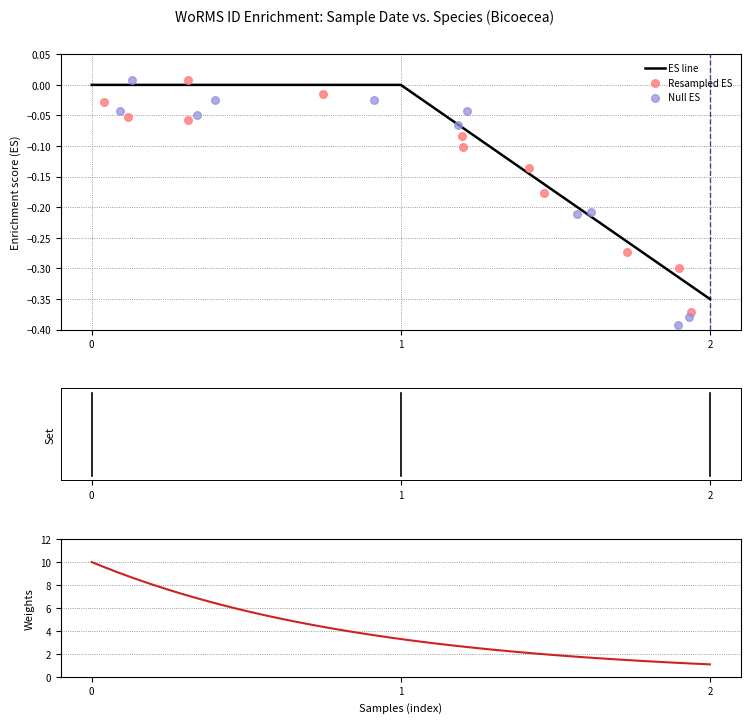

The value of ES line at 1 is 0.0. True or false?

True